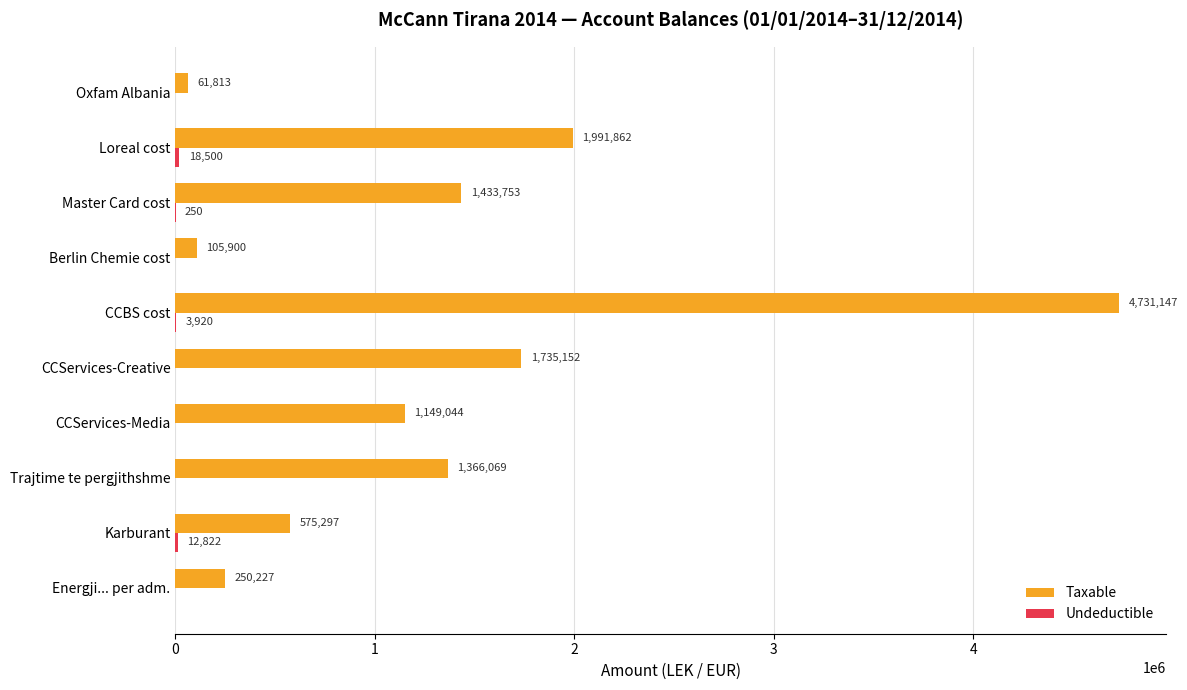

True or false: Taxable has a value of 105900.0 at Berlin Chemie cost.

True